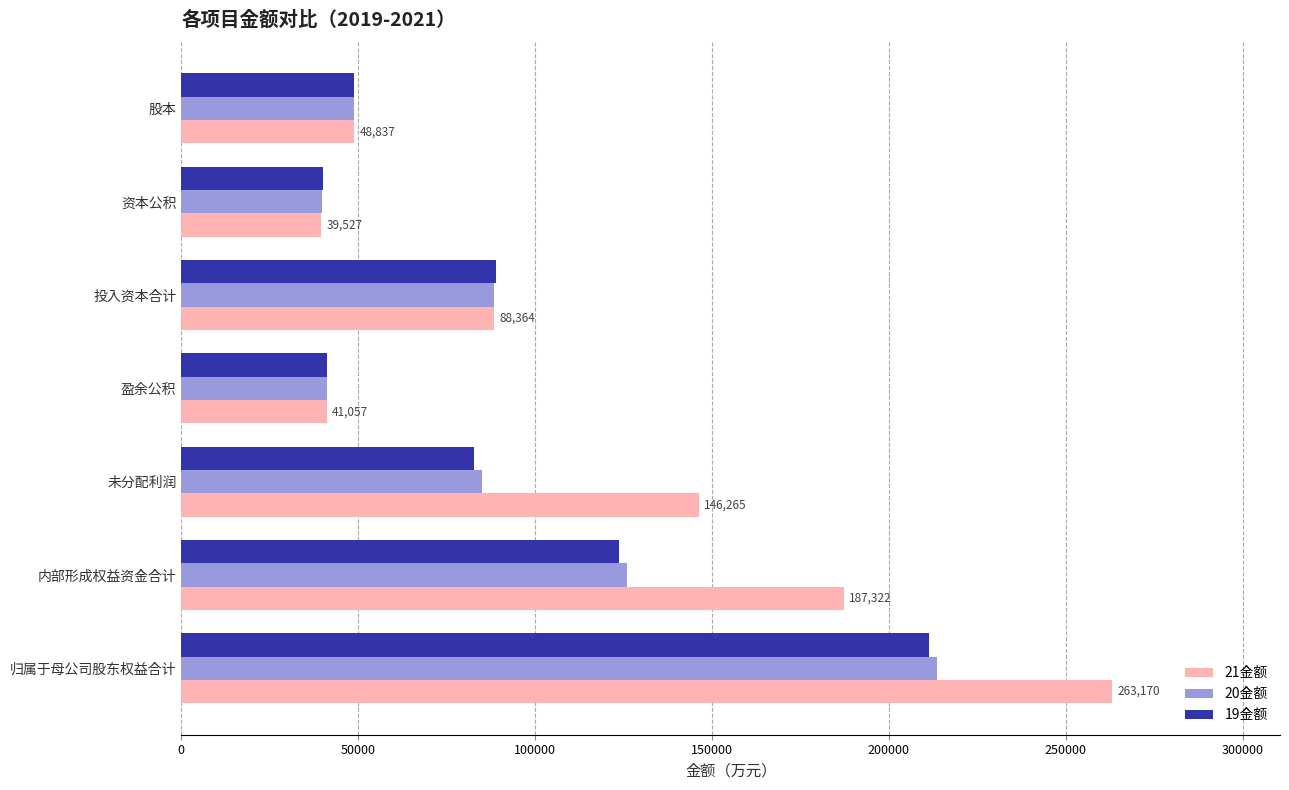

Is it true that 20金额 equals 213598.6 at 归属于母公司股东权益合计?

True